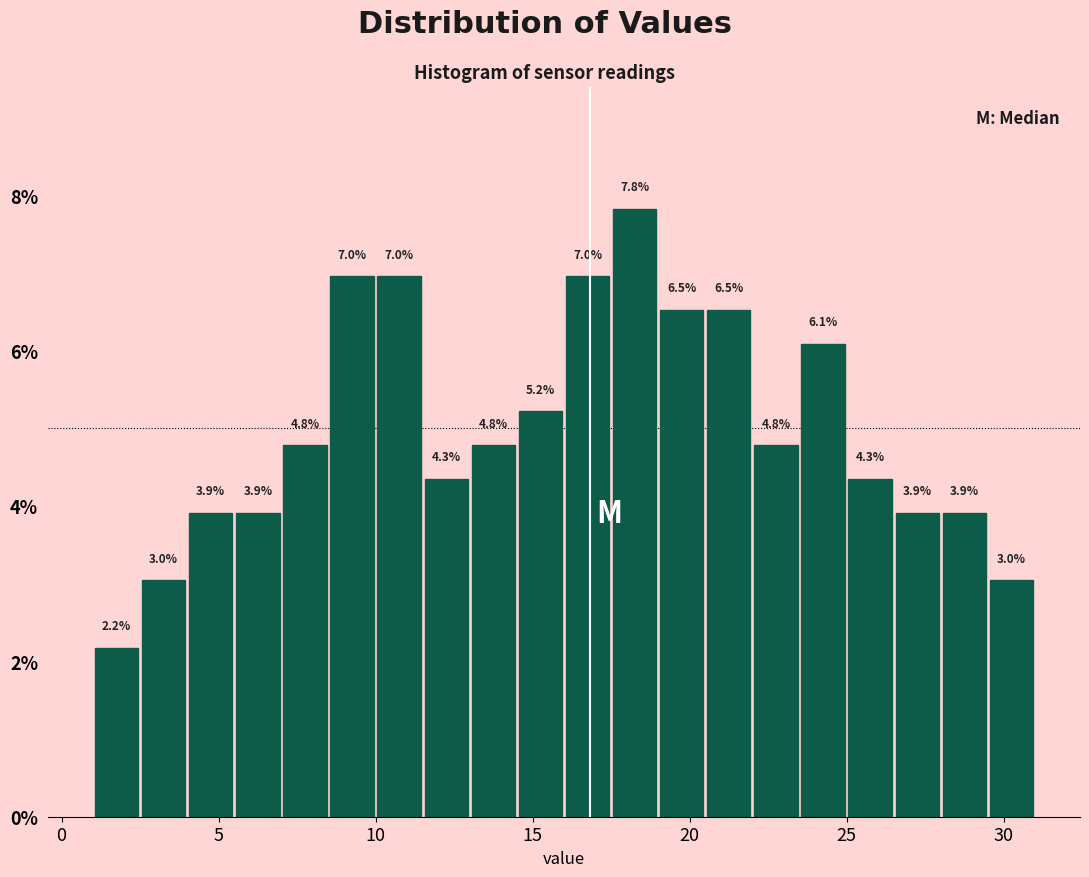

Read against the x-axis, roughly where is the centre of the tallest bar?

18.5